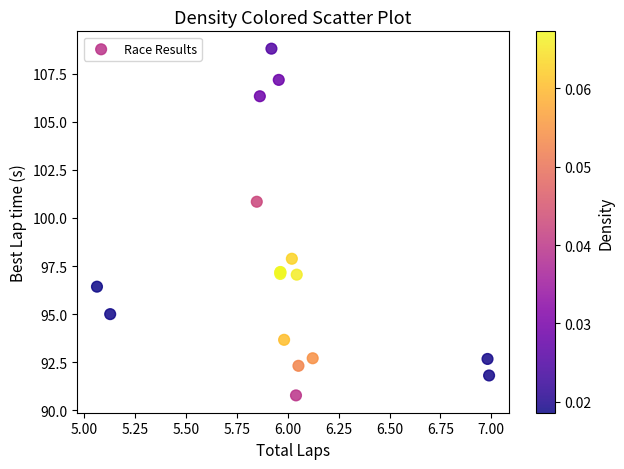

What Y value in the scatter plot is closest to 99?

97.9